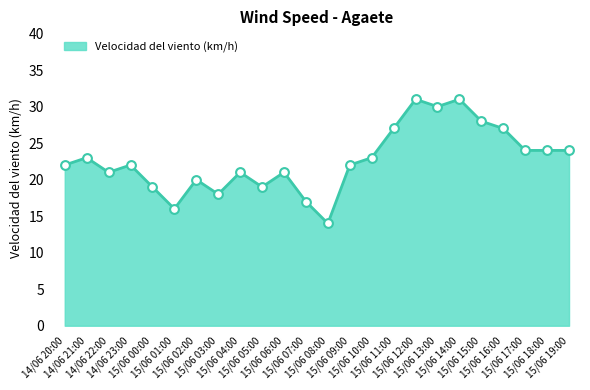

What is the change in value from 14/06 21:00 to 15/06 06:00?

-2